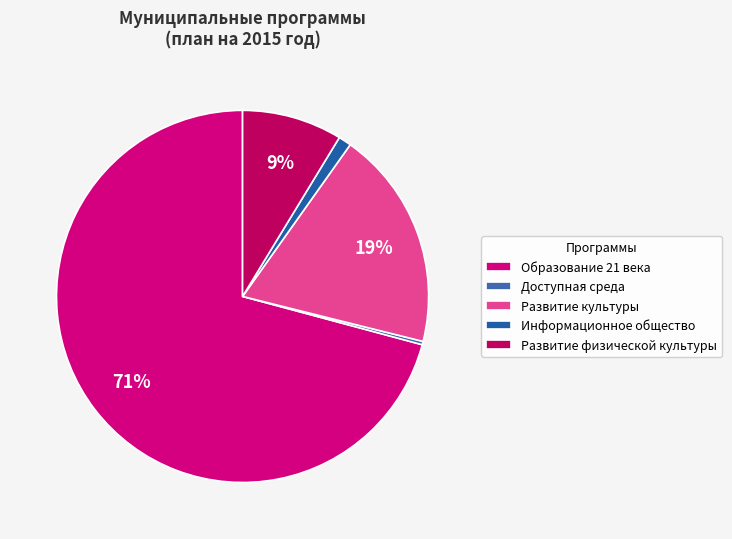

What percentage is the Развитие культуры slice, to the nearest percent?

19%